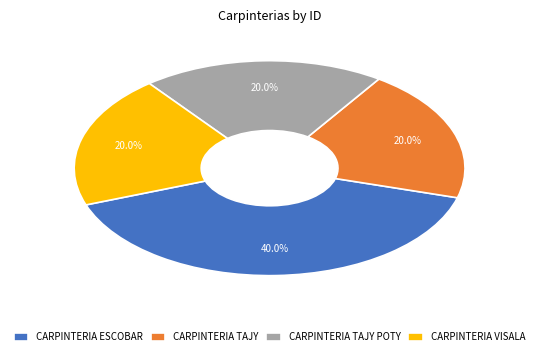

What percentage do CARPINTERIA ESCOBAR and CARPINTERIA TAJY together represent?

60.0%